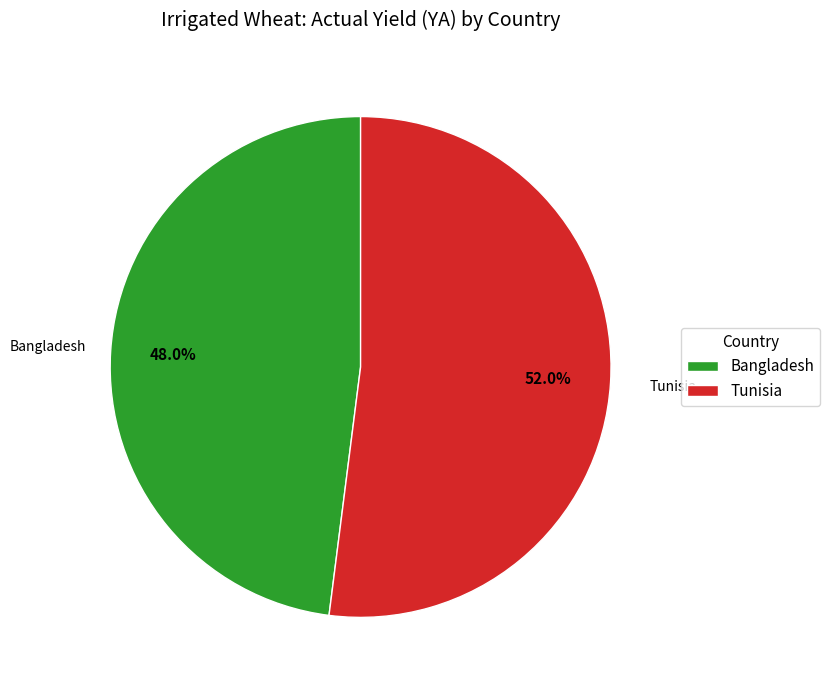

To the nearest percent, what is the average slice percentage?

50%